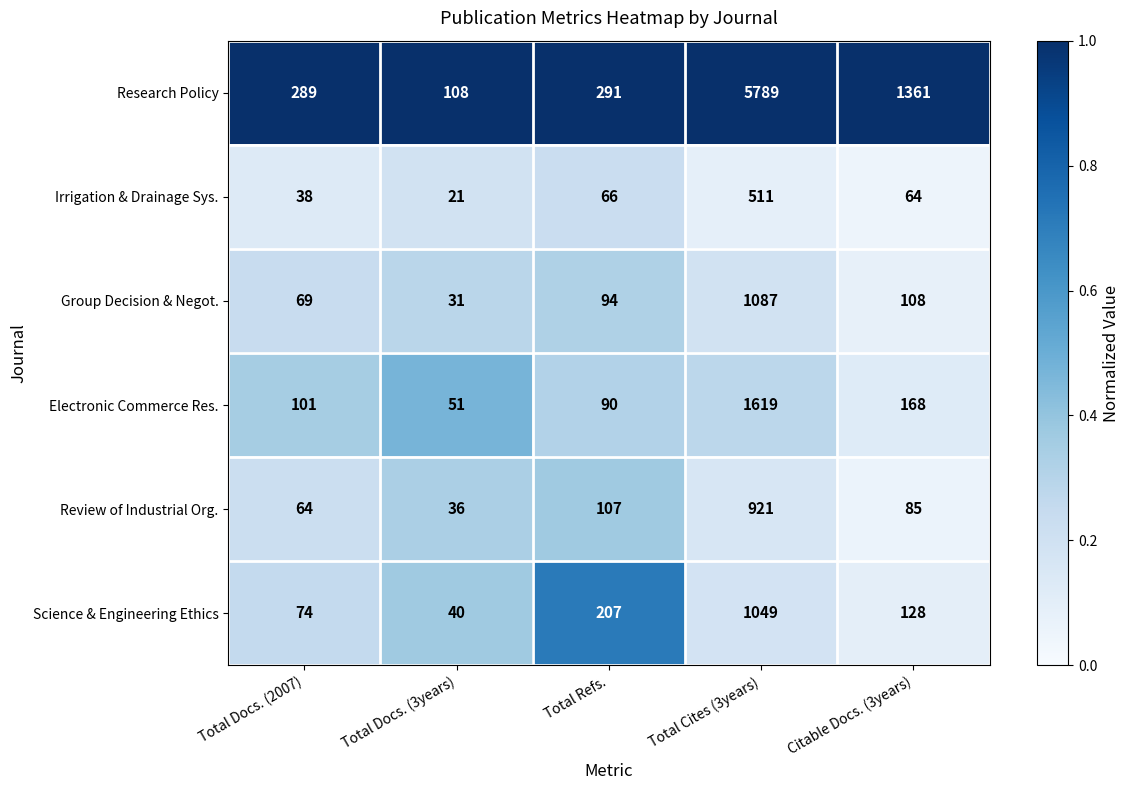

Rank the series by their maximum value, from lowest to highest.

Irrigation & Drainage Sys., Review of Industrial Org., Science & Engineering Ethics, Group Decision & Negot., Electronic Commerce Res., Research Policy